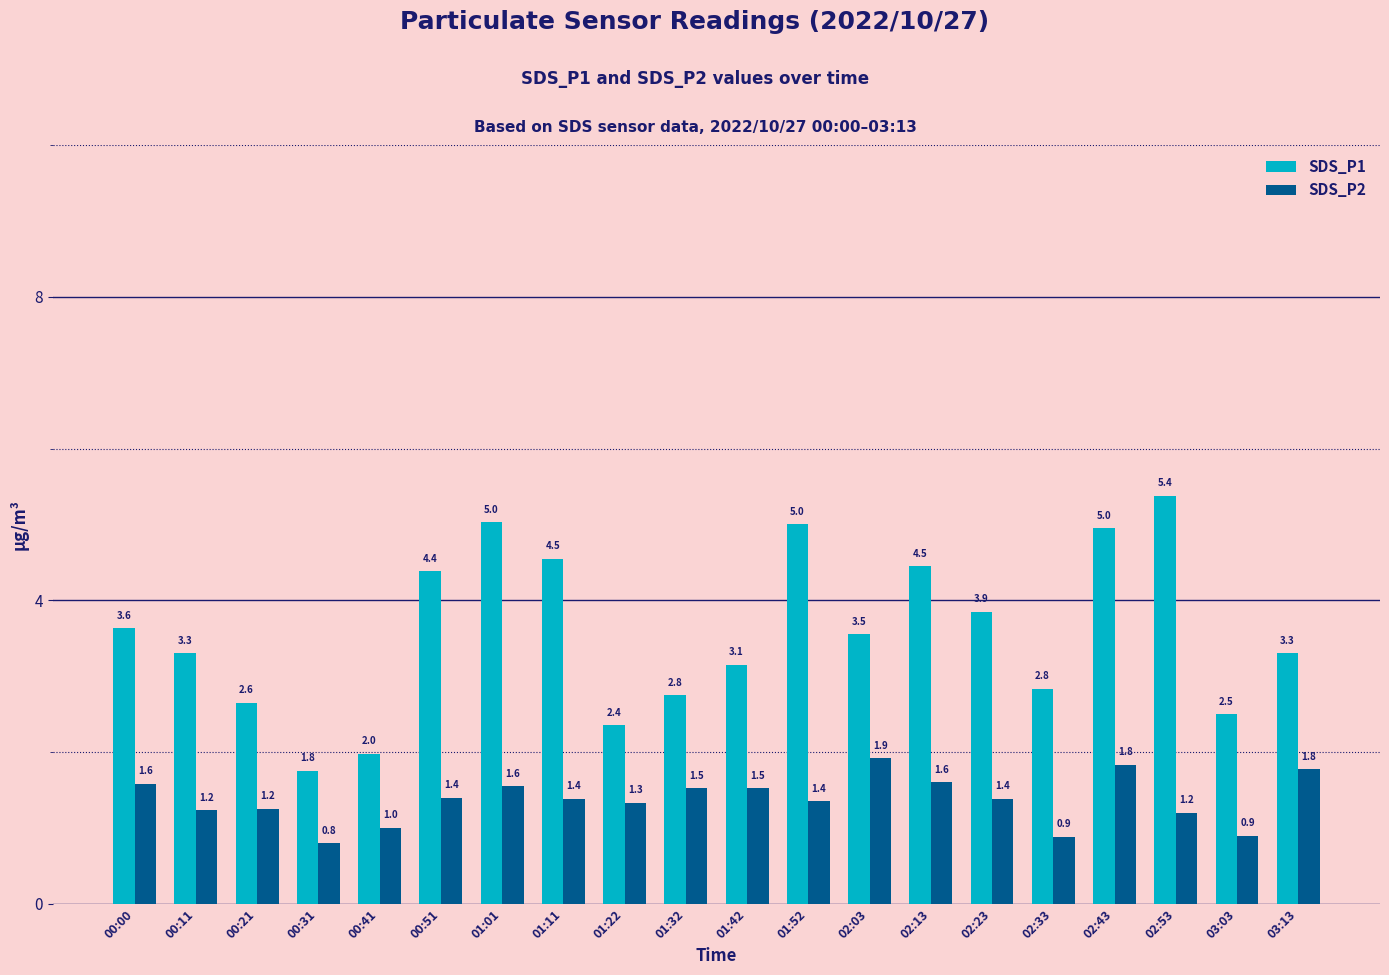

At which label does SDS_P2 first exceed 1?

00:00